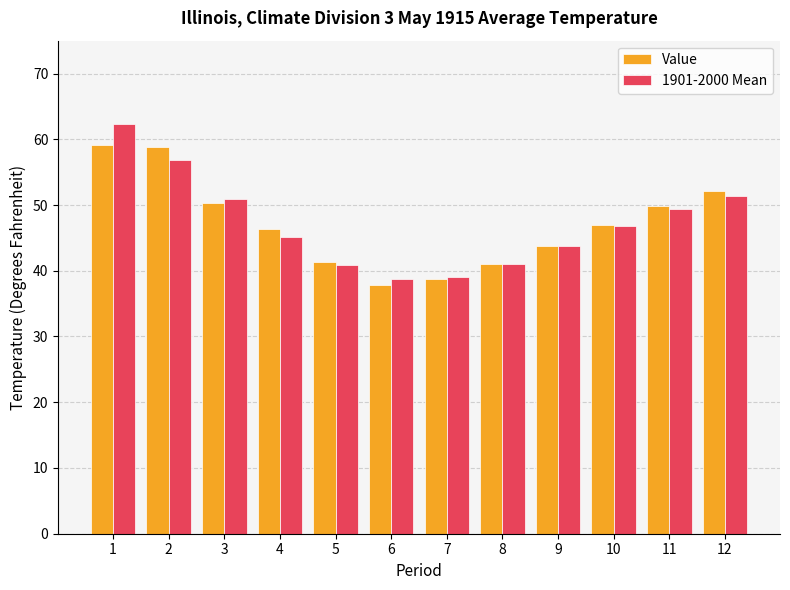

What is the maximum value for Value?

59.1